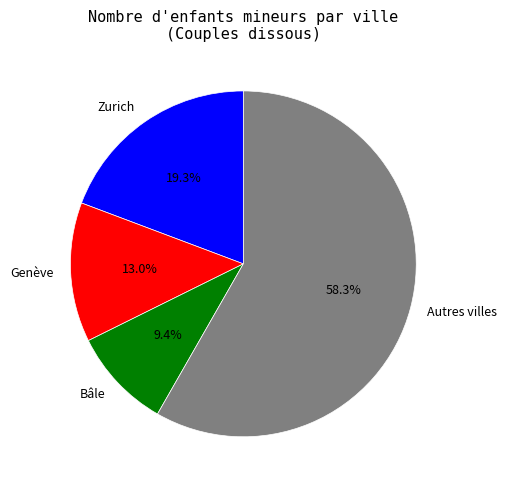

How many segments does this pie chart have?

4